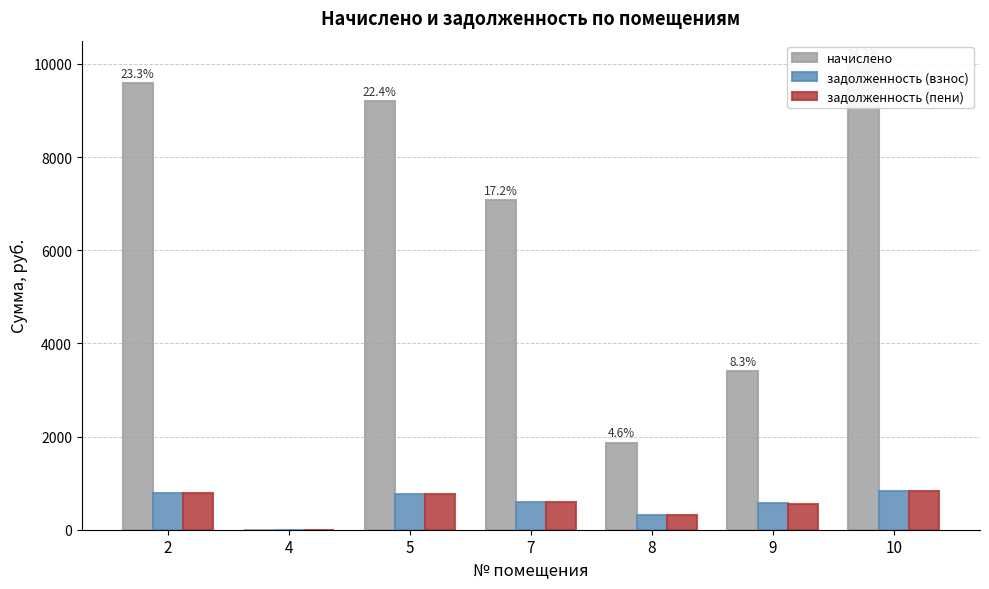

What are all the series names shown in the legend?

начислено, задолженность (взнос), задолженность (пени)